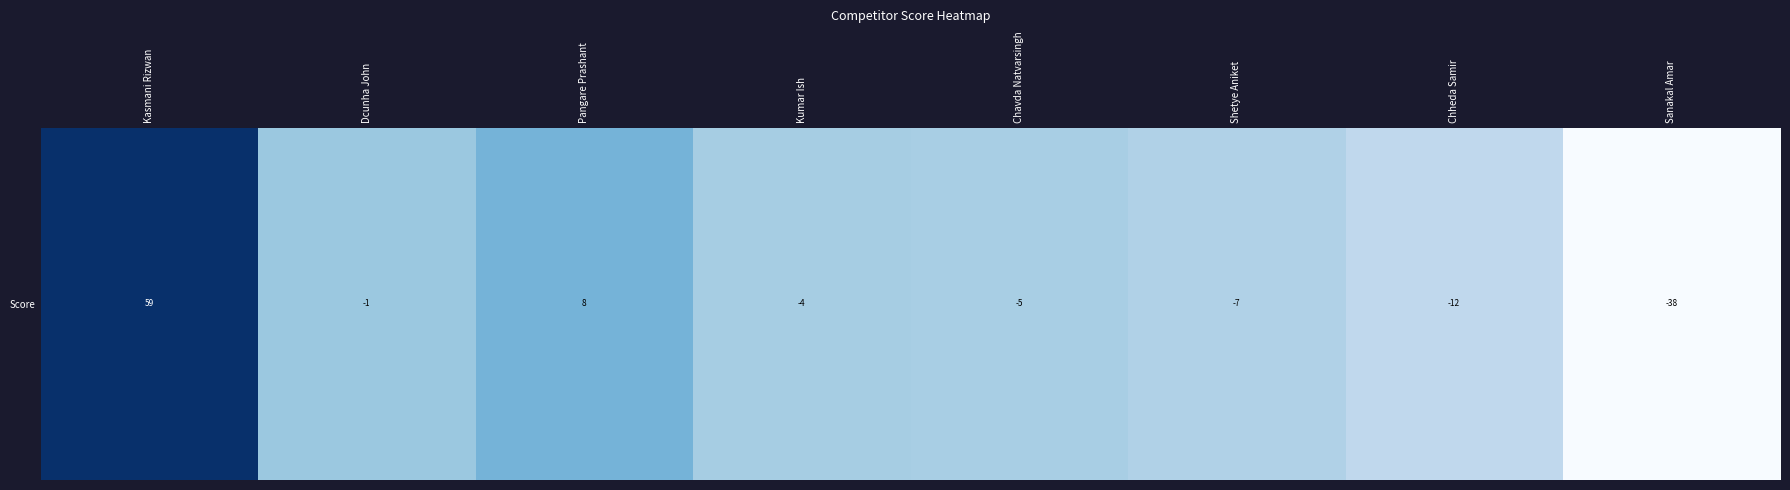

List the labels in order of value, largest first.

Kasmani Rizwan, Pangare Prashant, Dcunha John, Kumar Ish, Chavda Natvarsingh, Shetye Aniket, Chheda Samir, Sanakal Amar